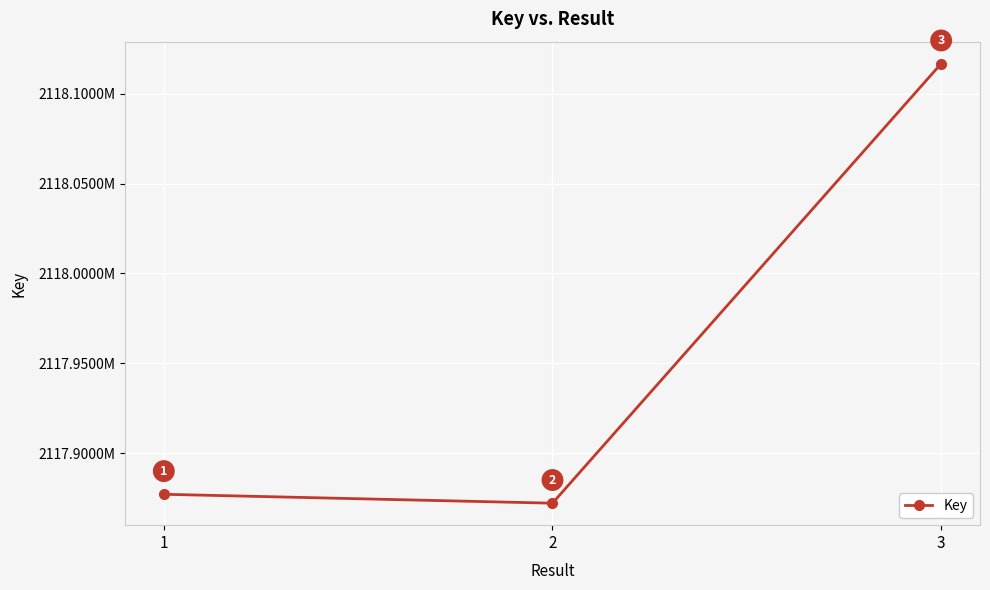

Does the chart have visible grid lines?

Yes